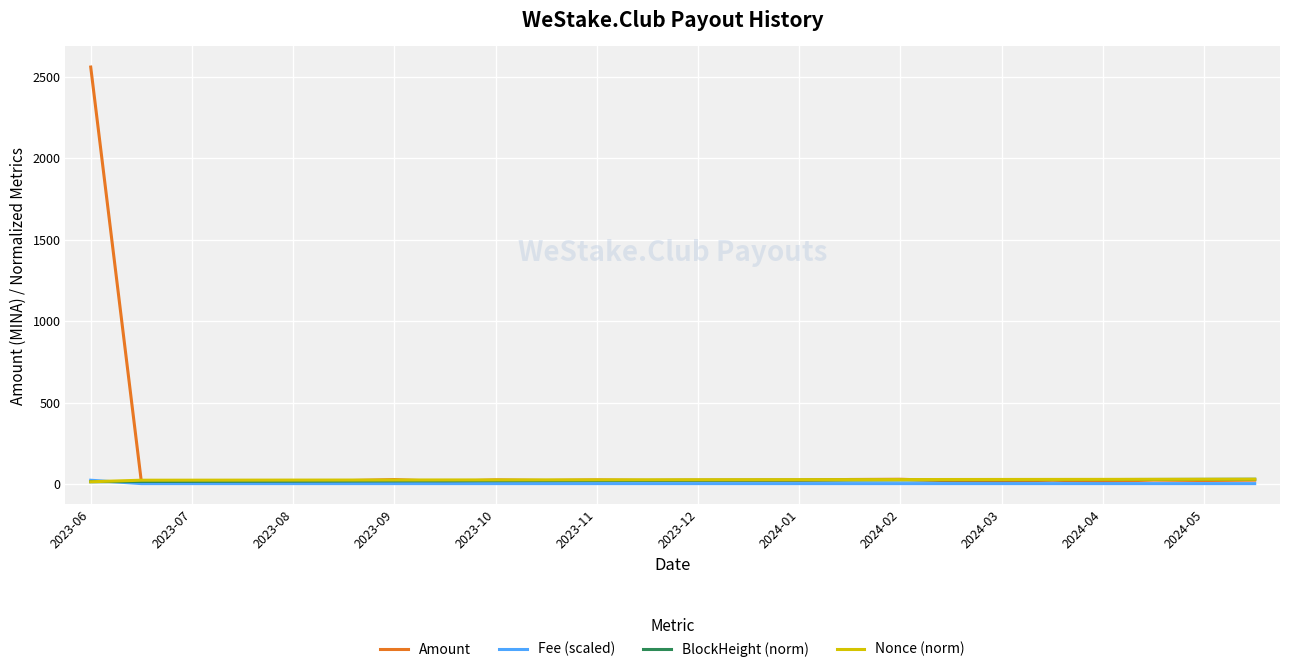

Which series has the widest spread of values?

Amount